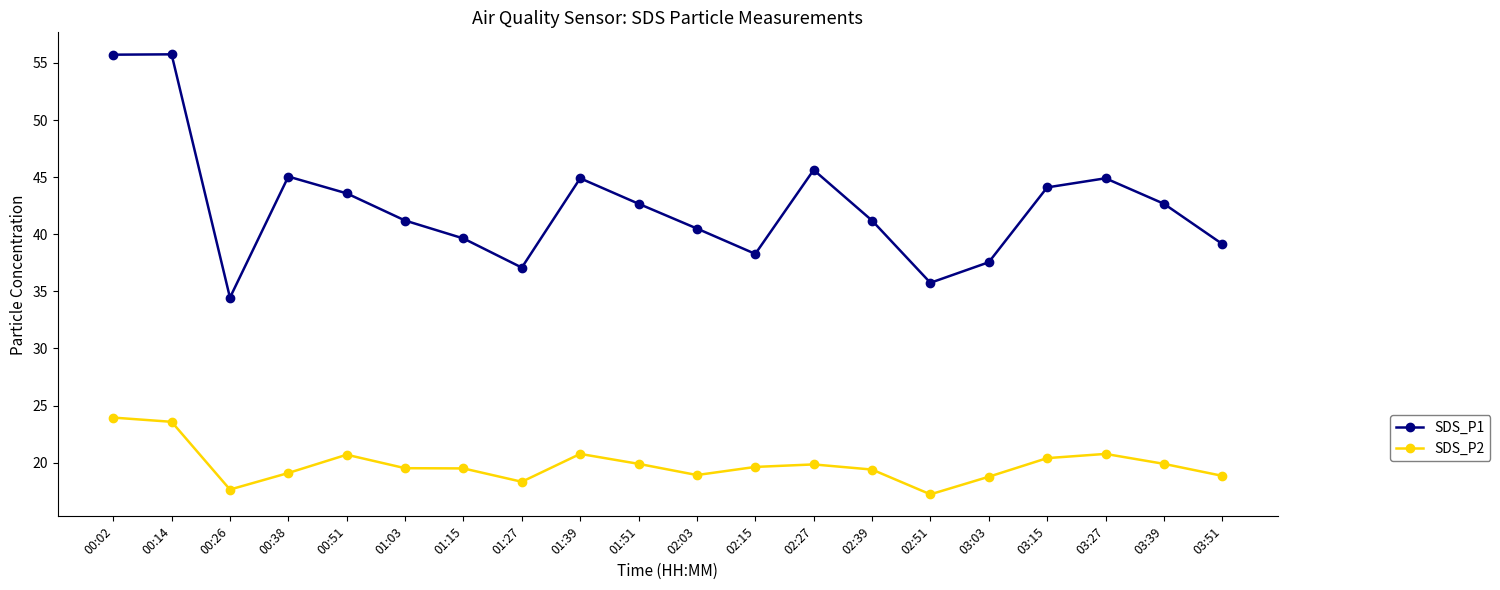

Is the value of SDS_P2 at 03:03 greater than the value of SDS_P1 at 03:15?

No